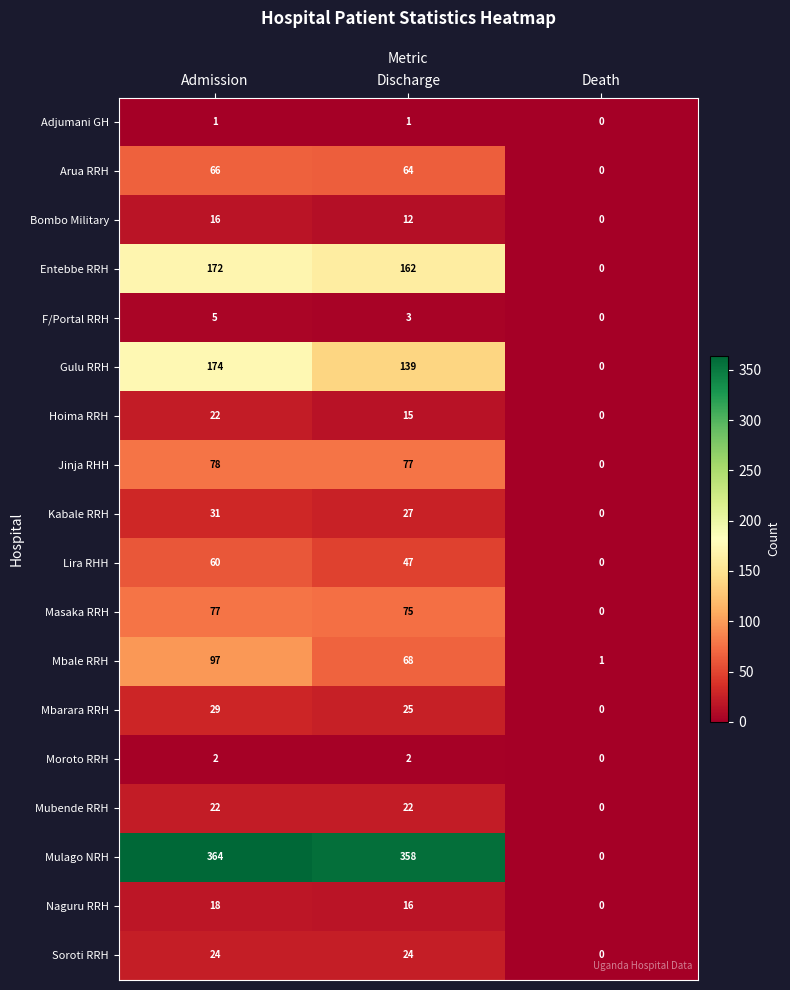

At how many categories does at least one series exceed 83?

2